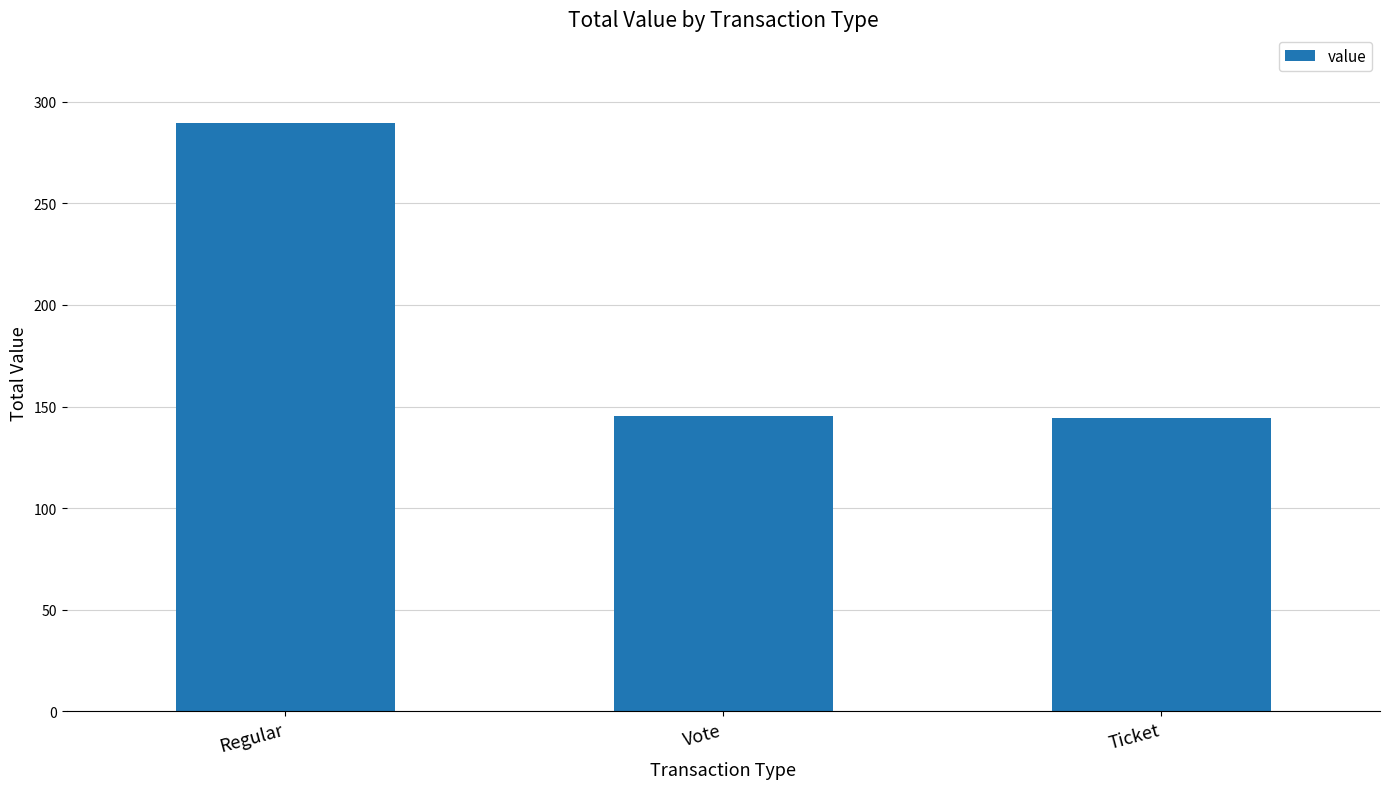

Which category has the highest value across all series?

Regular